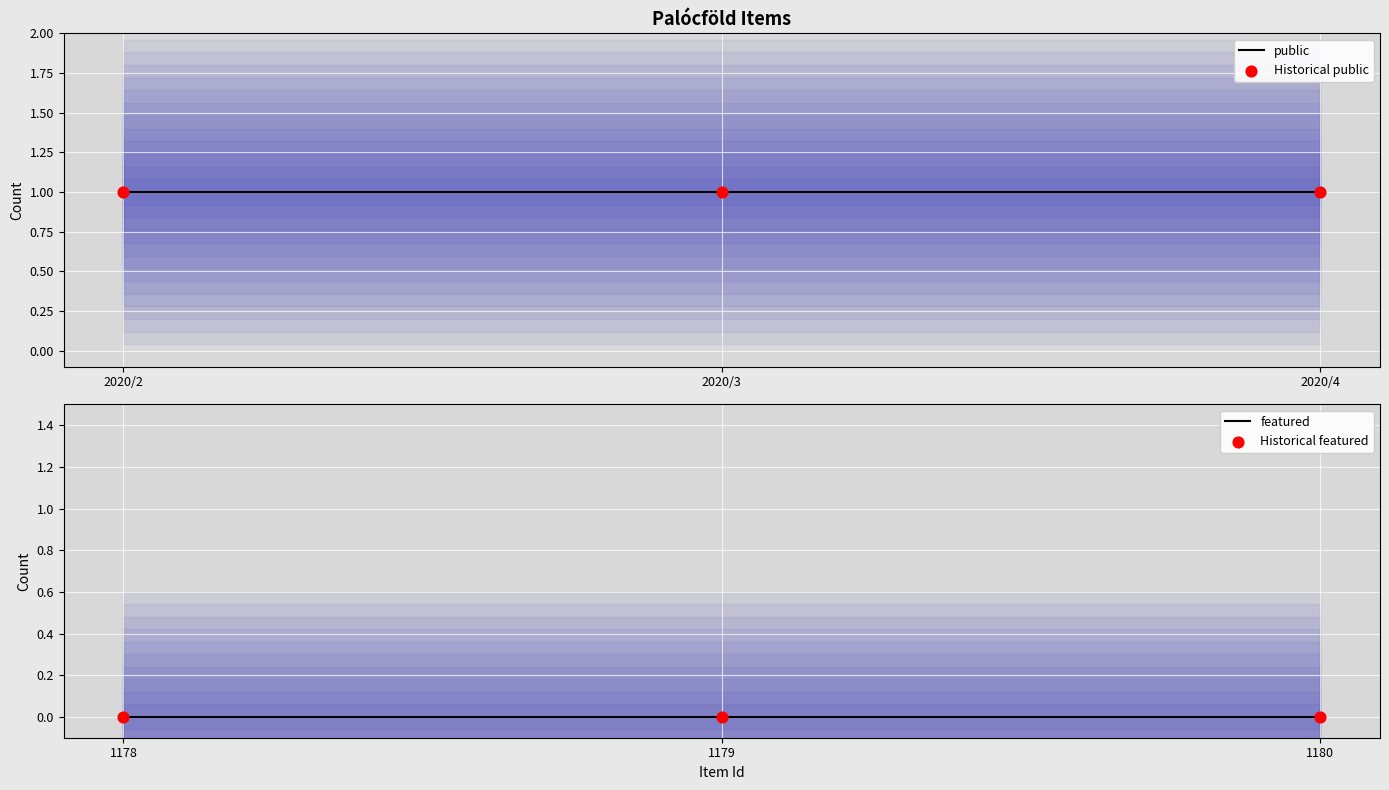

Which series has the largest total across all categories?

public